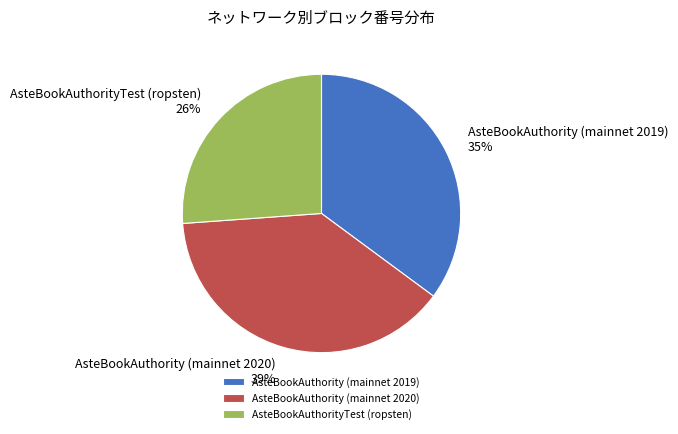

The AsteBookAuthority (mainnet 2019) slice represents 24% of the pie. True or false?

False